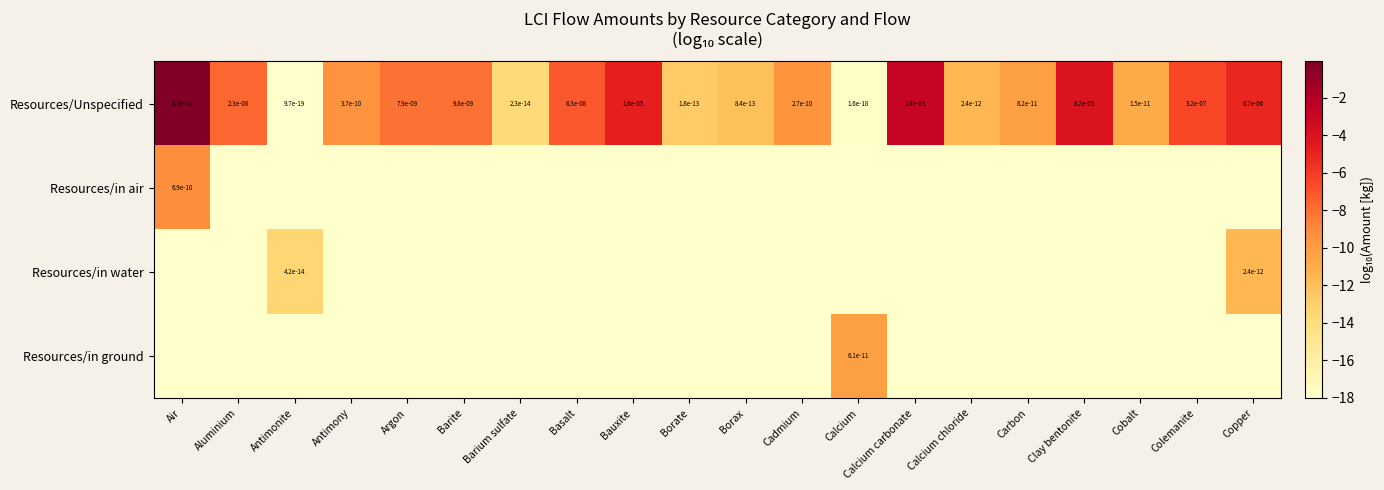

Which category has the lowest value across all series?

Aluminium